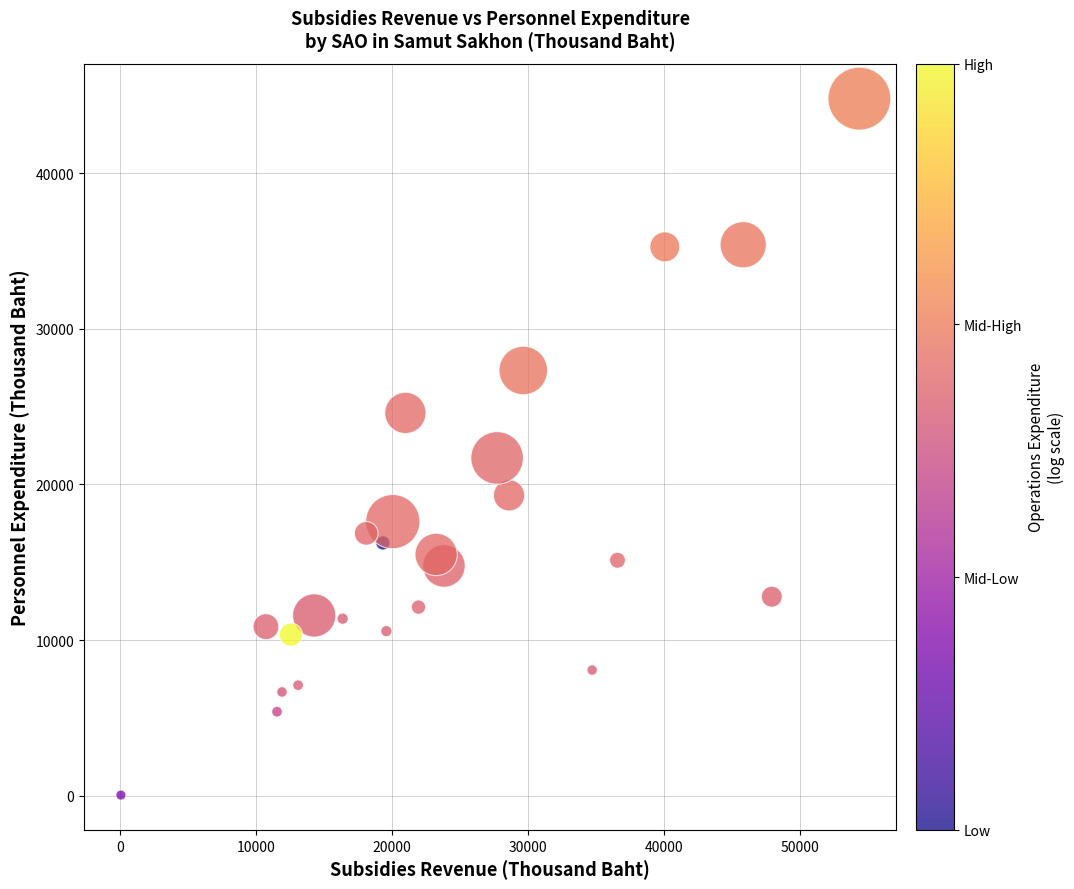

What is the range of X values (max minus min)?

54336.6